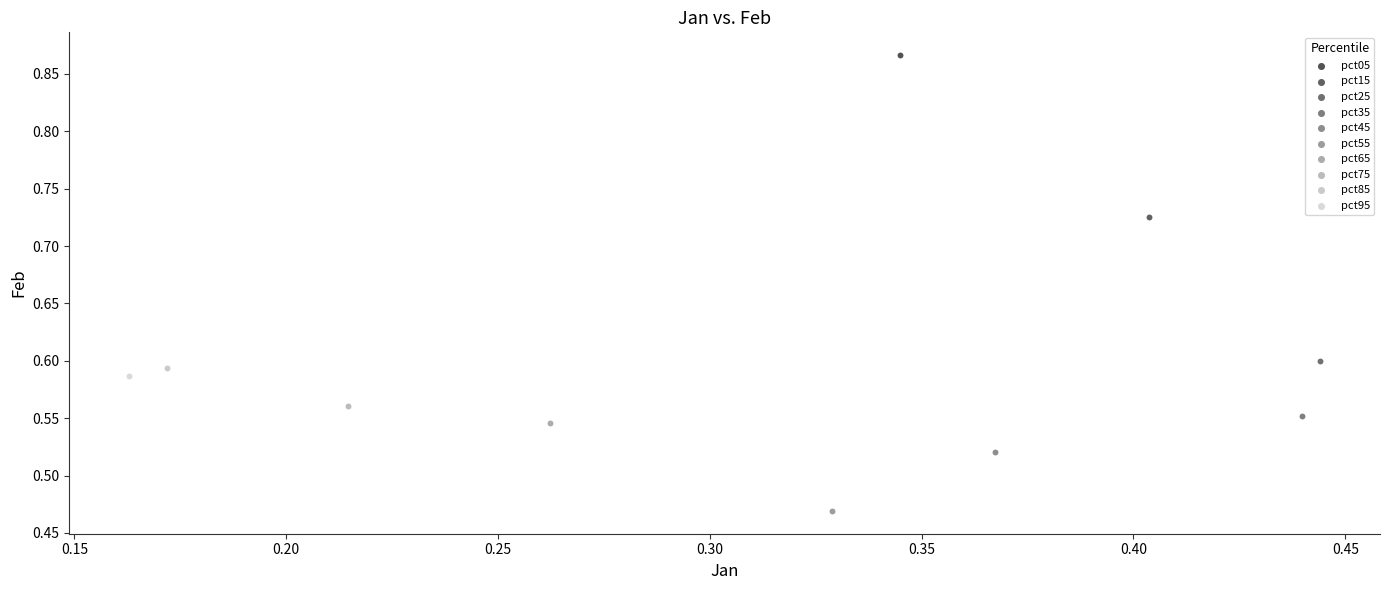

Which series reaches the maximum Y coordinate?

pct05